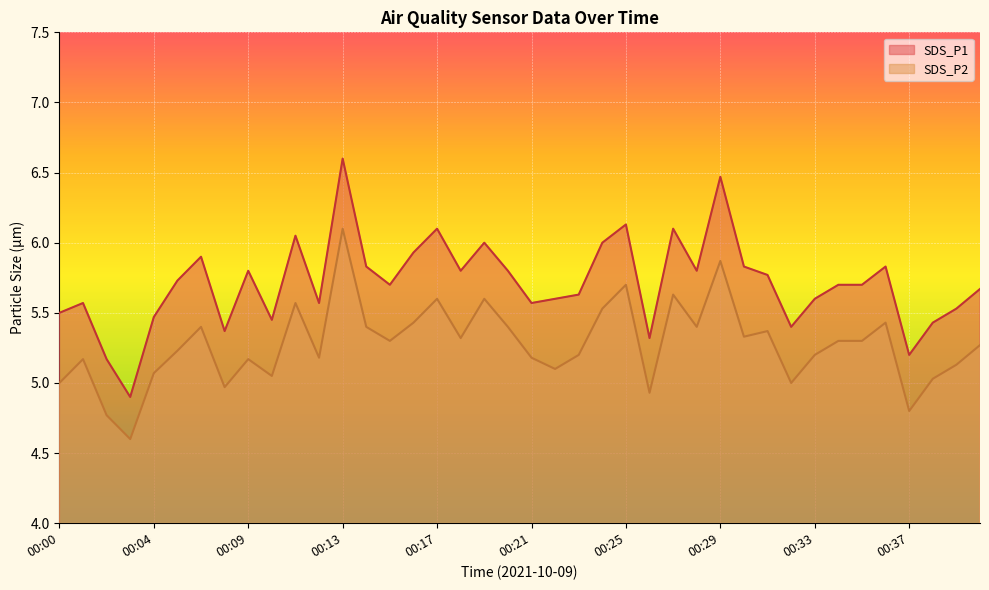

Which category has the lowest value in the SDS_P2 series?

00:03